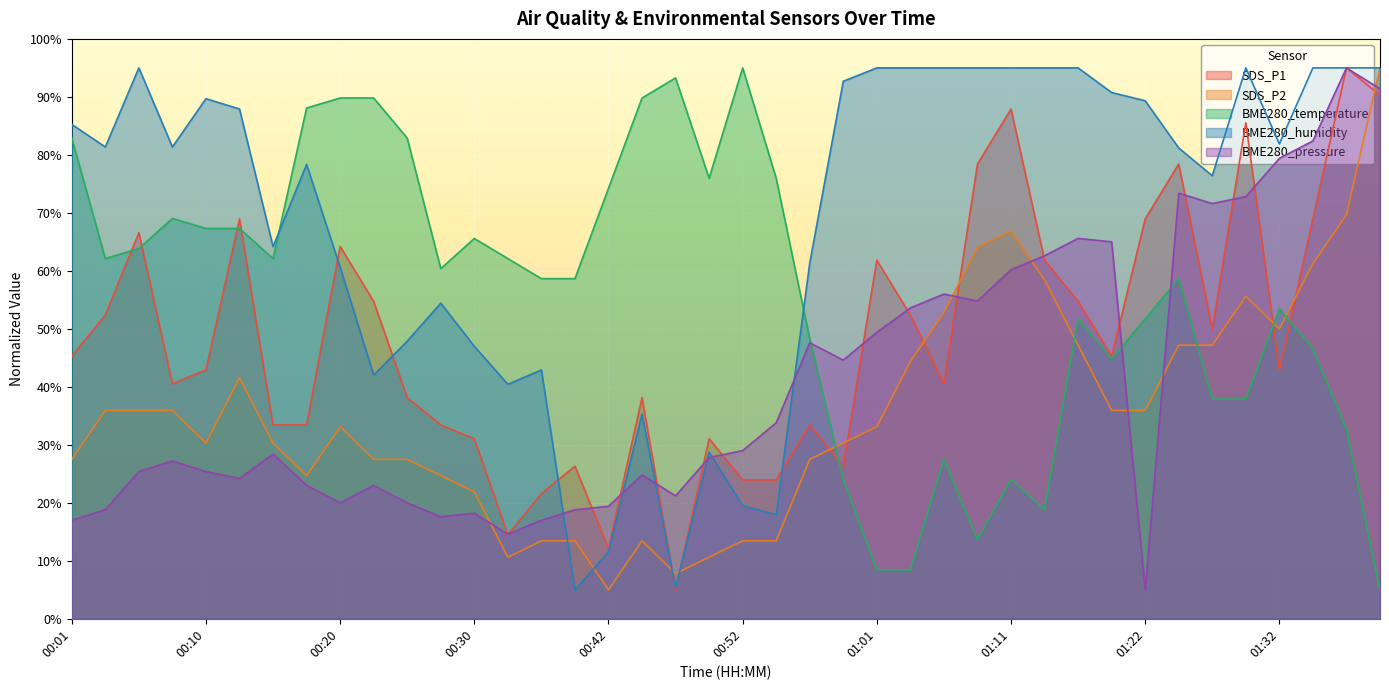

Which series changed the most between 00:18 and 01:13?

BME280_temperature